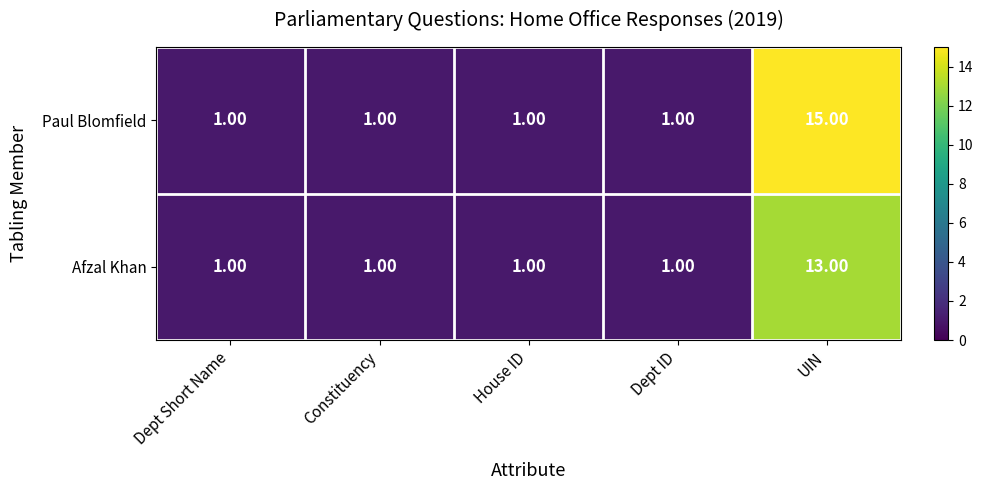

What is the greatest value displayed?

15